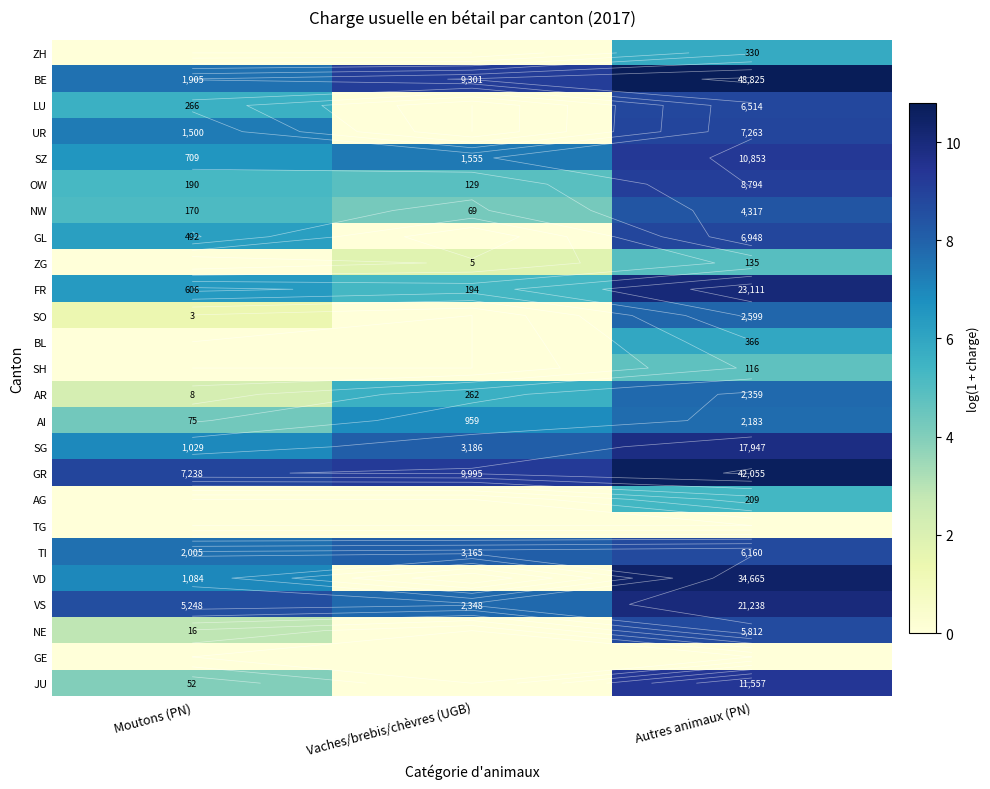

Is the value of SH at Vaches/brebis/chèvres (UGB) greater than the value of VD at Autres animaux (PN)?

No